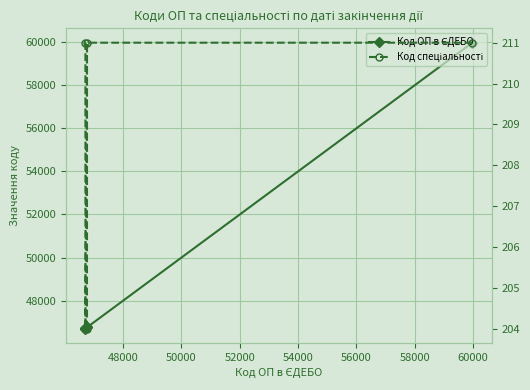

What is the lowest value of the Код ОП в ЄДЕБО series?

46710